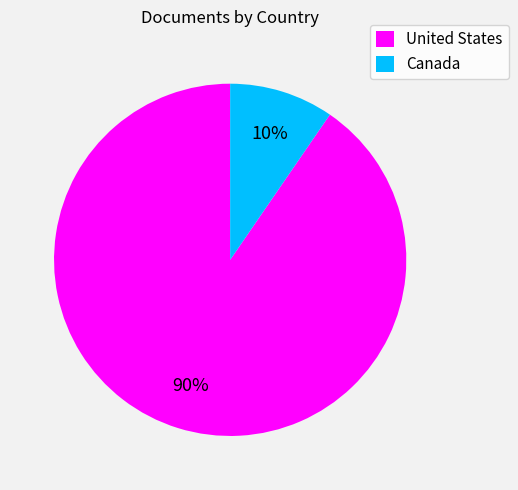

What percentage is the Canada slice, to the nearest percent?

10%